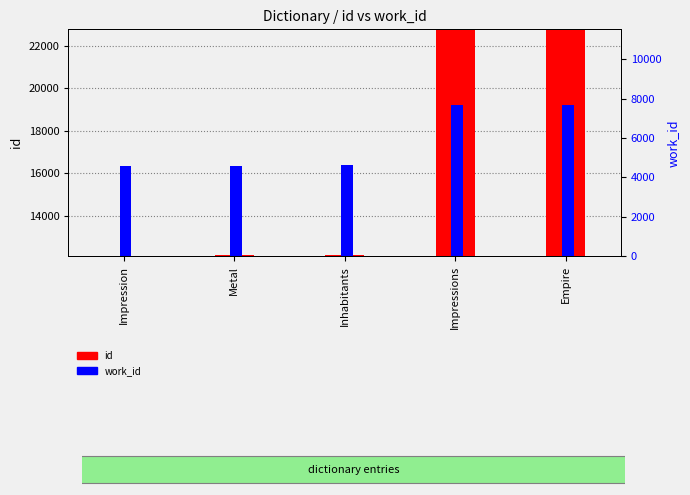

Which has a higher value, Impression or Metal?

Metal